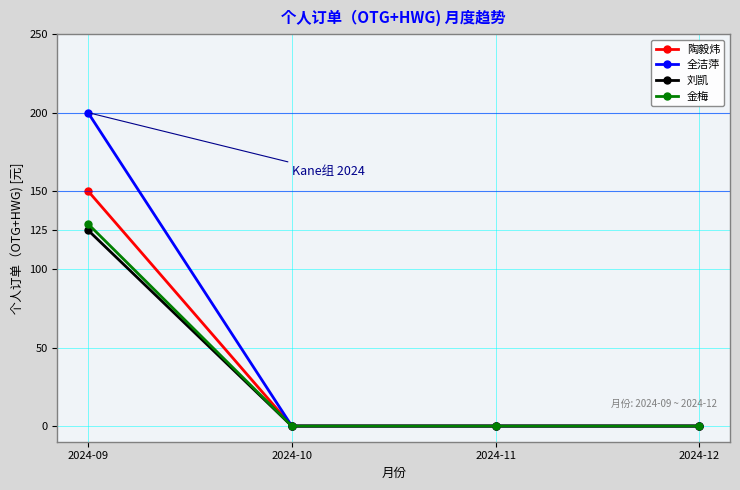

How many distinct data groups are displayed?

4